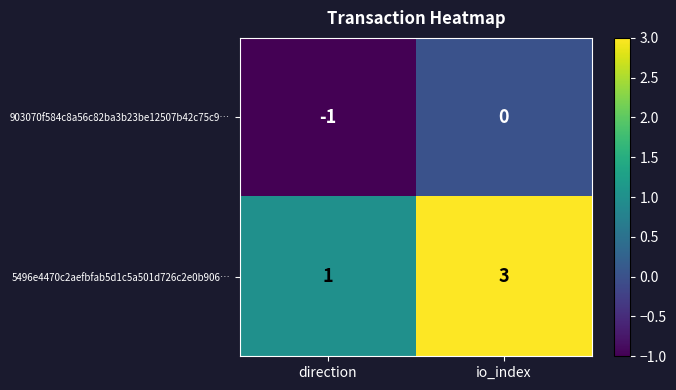

Which series has the largest range (max minus min)?

5496e4470c2aefbfab5d1c5a501d726c2e0b906…